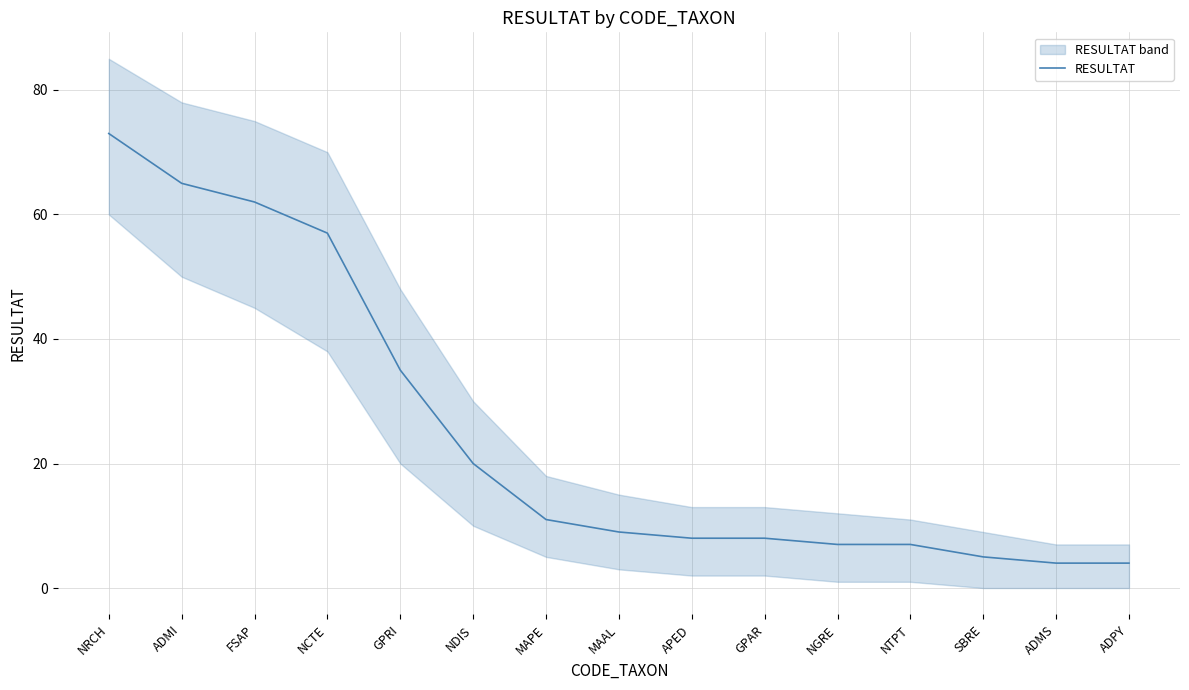

What is the label of the 12th point from the left?

NTPT